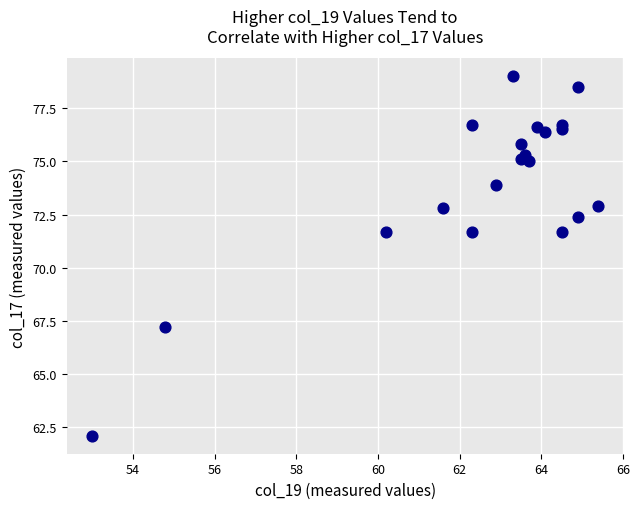

What is the range of Y values (max minus min)?

16.9